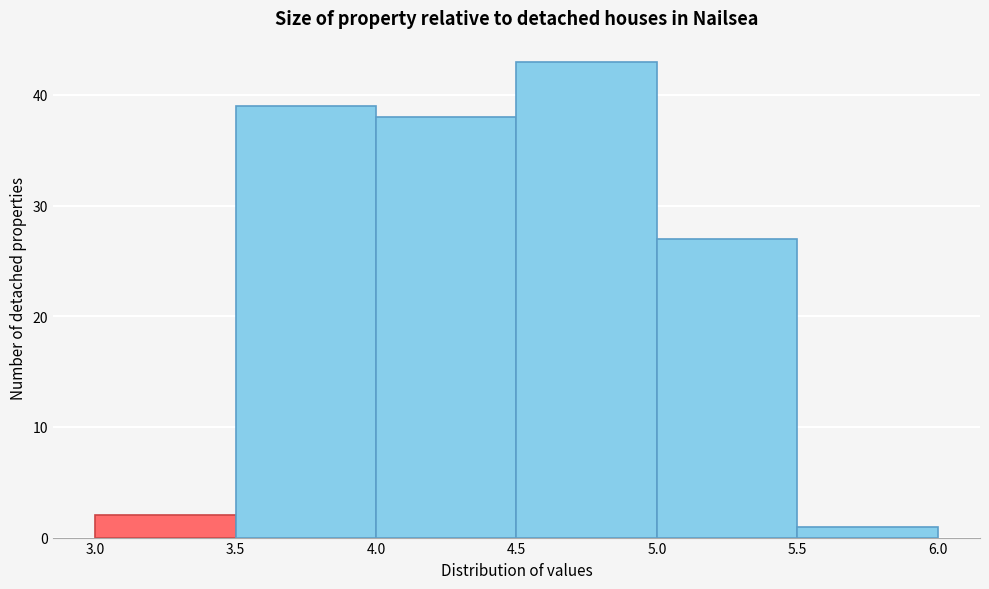

Reading left to right, list every bar in this chart as the range it spans on the x-axis followed by its height. The values are not printed on the chart, so give them approximately, as read against the axis.

3.0 to 3.5: 2
3.5 to 4.0: 39
4.0 to 4.5: 38
4.5 to 5.0: 43
5.0 to 5.5: 27
5.5 to 6.0: 1